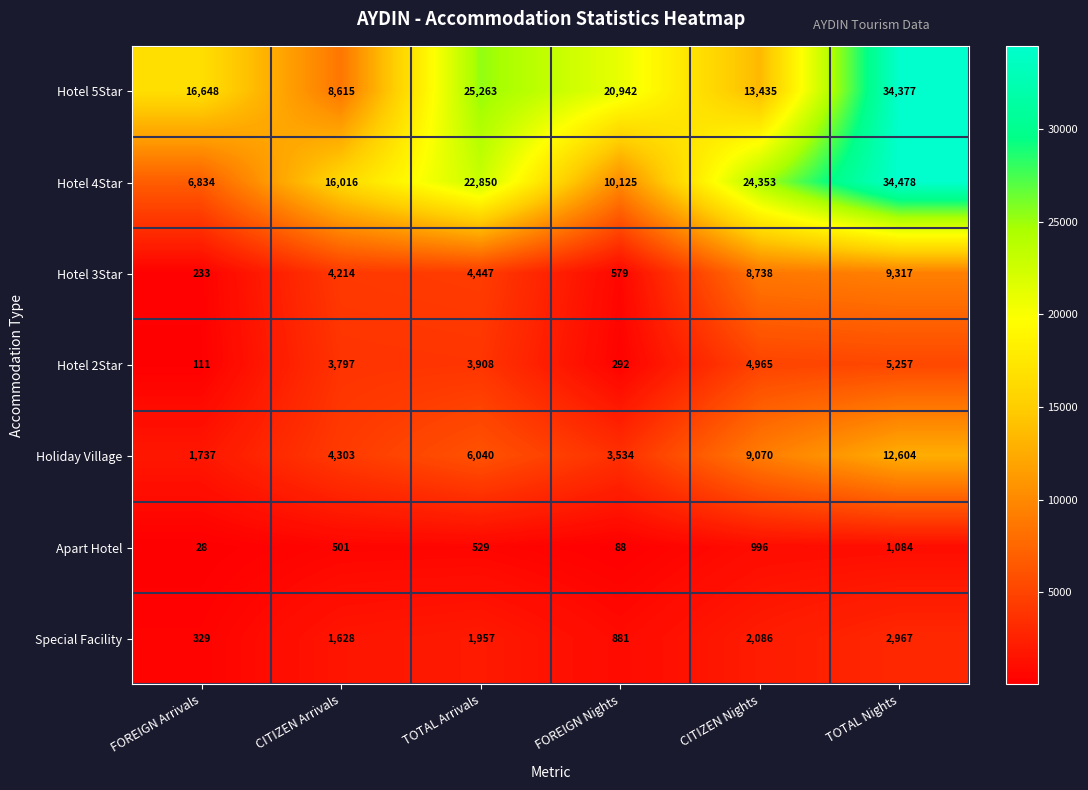

True or false: Hotel 3Star has a value of 11688 at CITIZEN Nights.

False